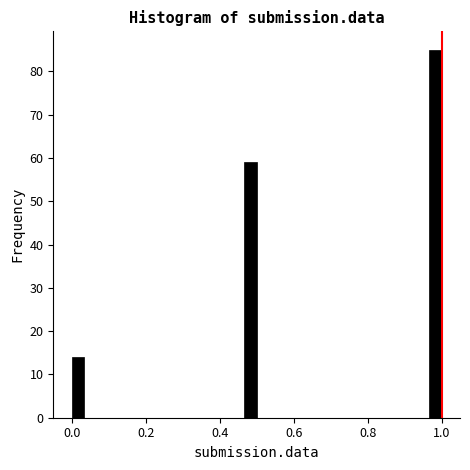

Read against the x-axis, roughly where is the centre of the tallest bar?

0.98